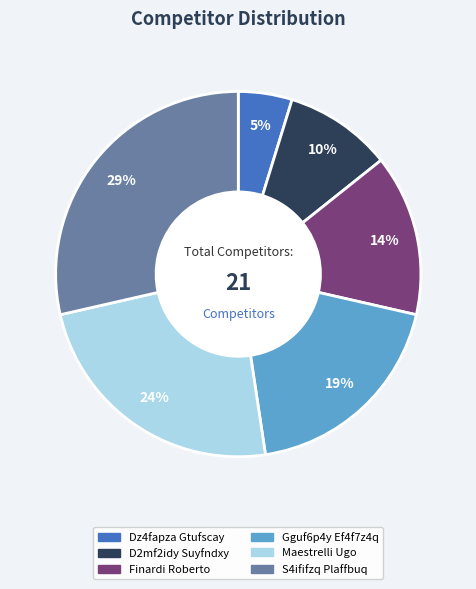

Between S4ififzq Plaffbuq and Maestrelli Ugo, which is larger?

S4ififzq Plaffbuq